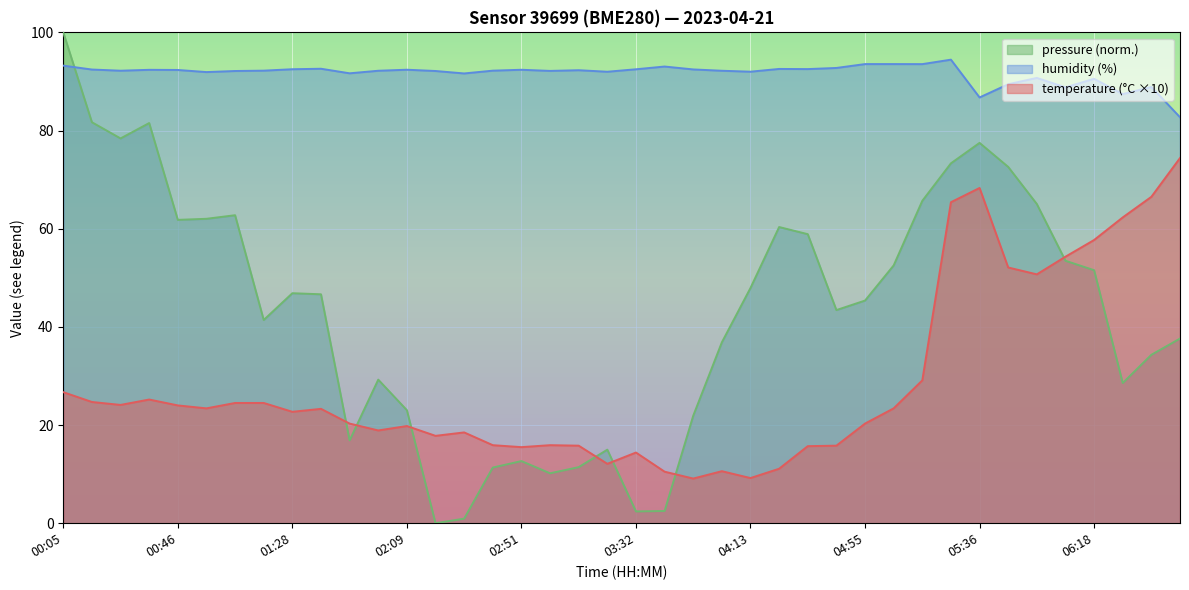

Between which two adjacent categories do pressure and humidity first intersect?

00:05 and 00:15